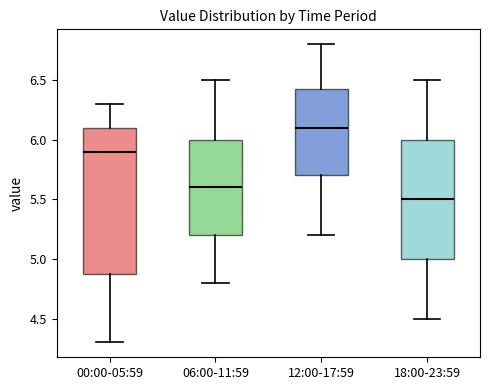

Which box's median line is the highest?

12:00-17:59